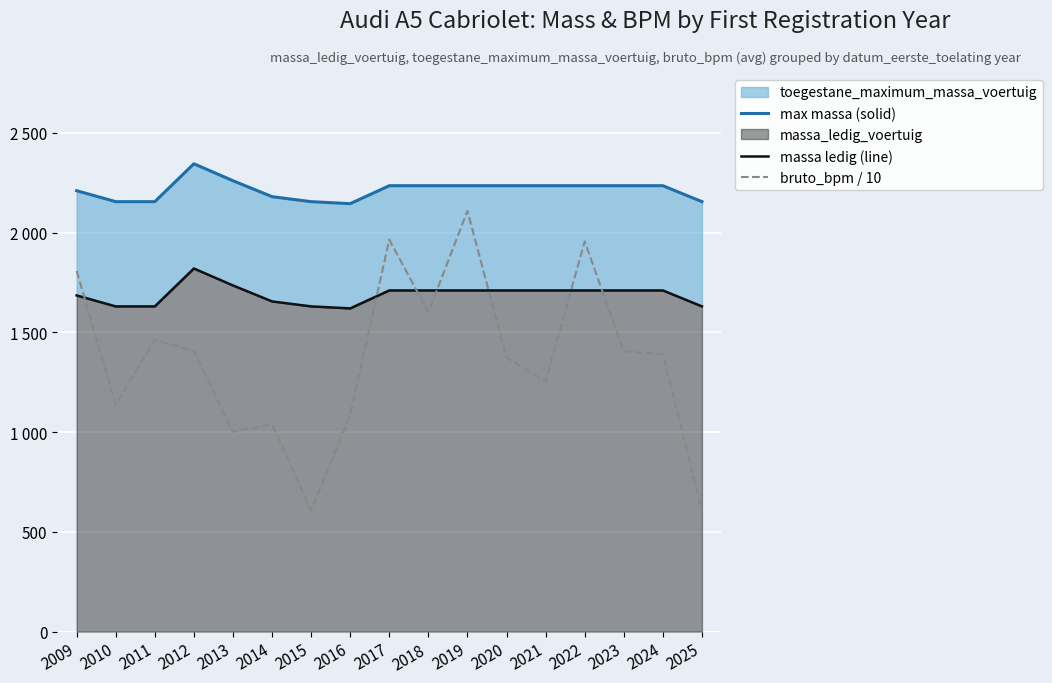

At how many categories does at least one series exceed 1216?

17